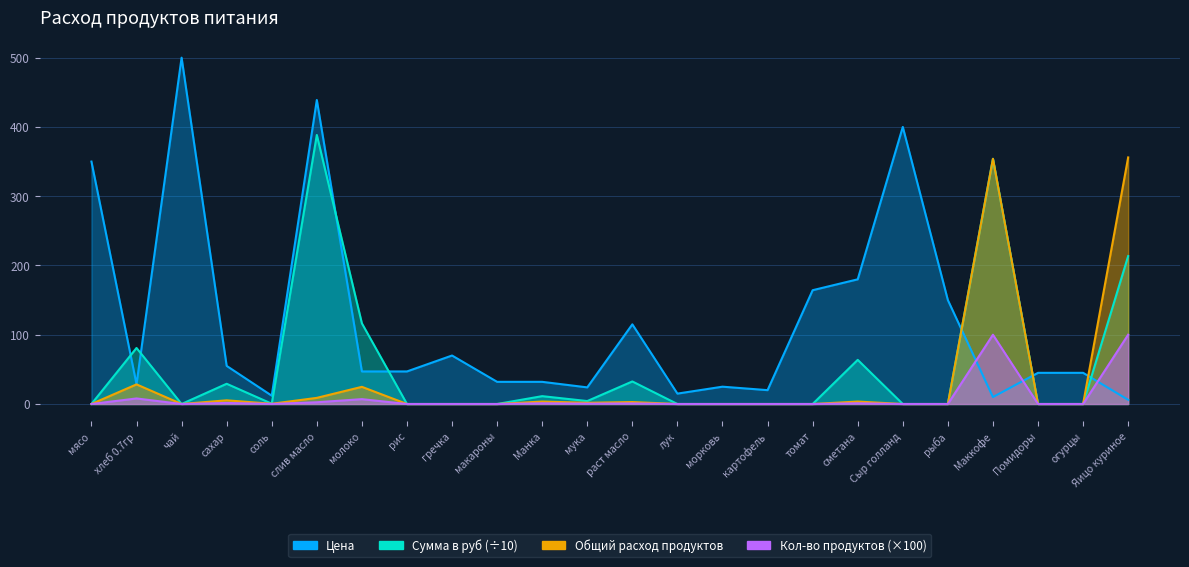

Rank the categories by Цена value from lowest to highest.

Яицо куриное, Маккофе, соль, лук, картофель, мука, морковь, хлеб 0.7гр, макароны, Манка, Помидоры, огурцы, молоко, рис, сахар, гречка, раст масло, рыба, томат, сметана, мясо, Сыр голланд, слив масло, чай